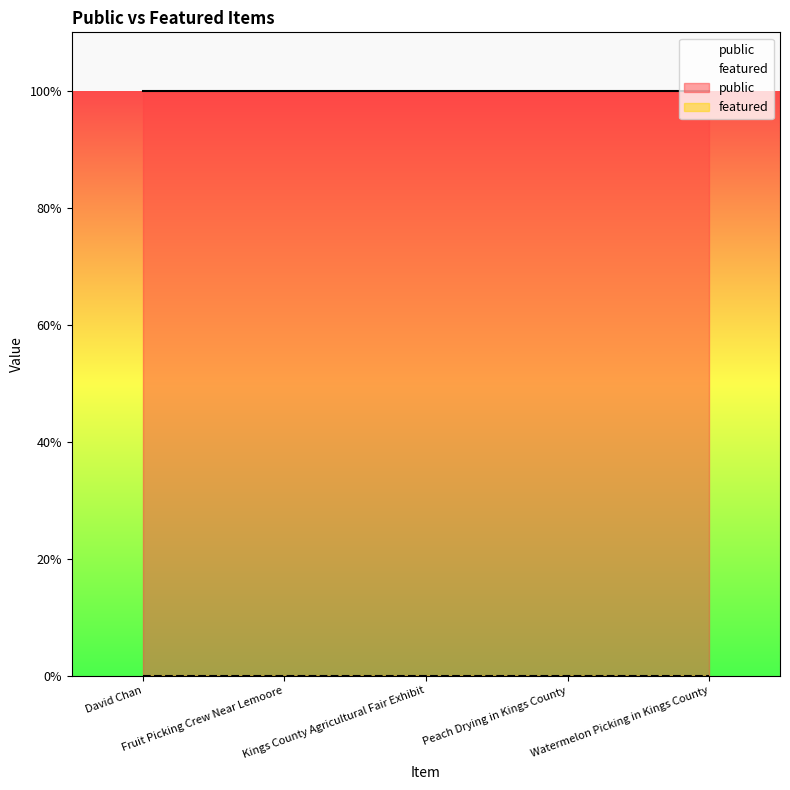

How many lines are shown in the chart?

2